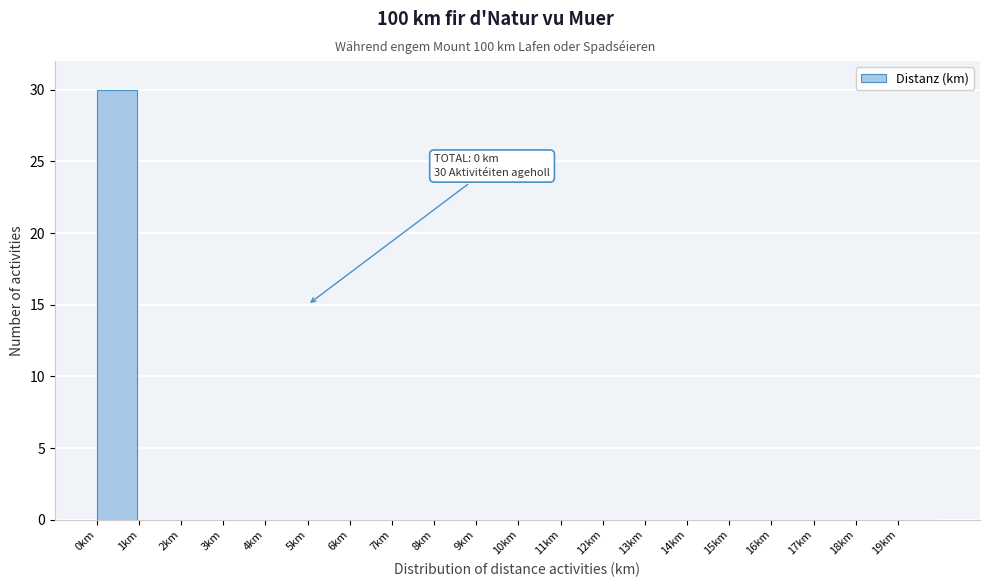

Over which range of the x-axis is the bar tallest?

0 to 1